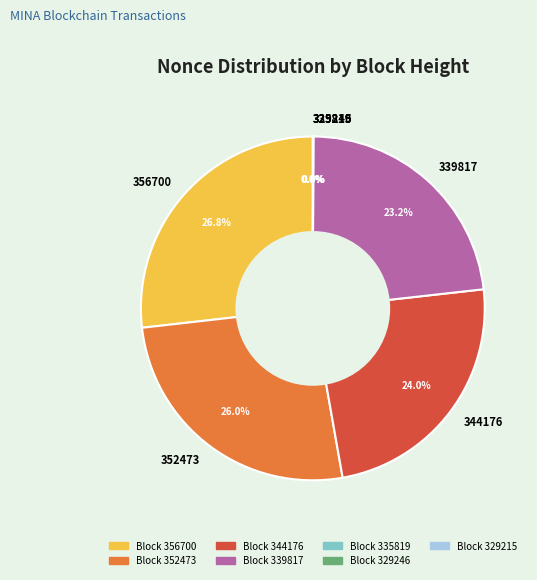

What is the total percentage of 356700 and 344176?

50.8%